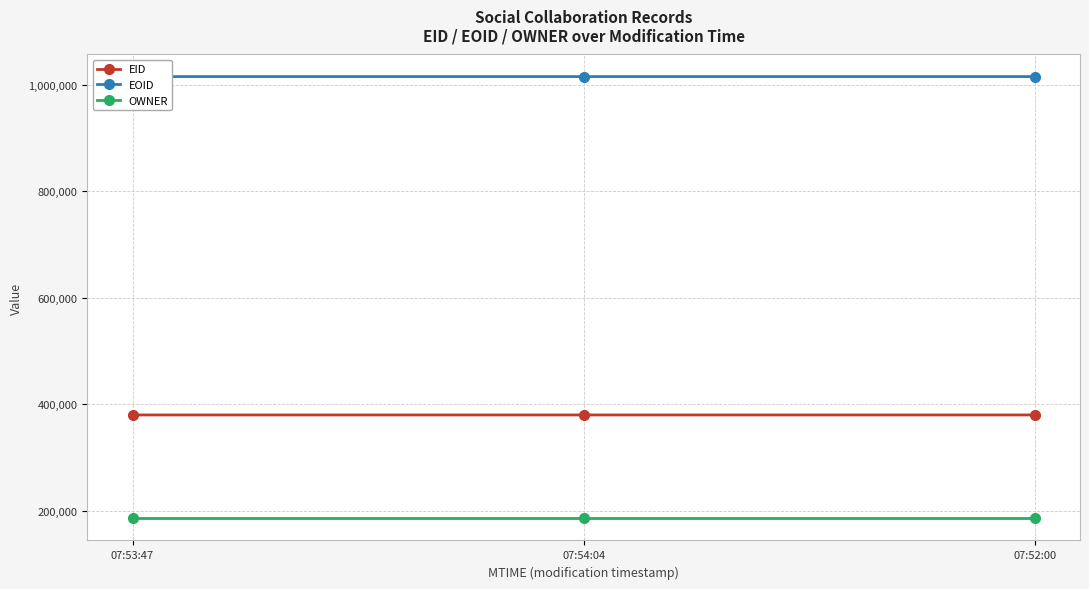

What is the difference between the highest and lowest values at 07:53:47?

829646